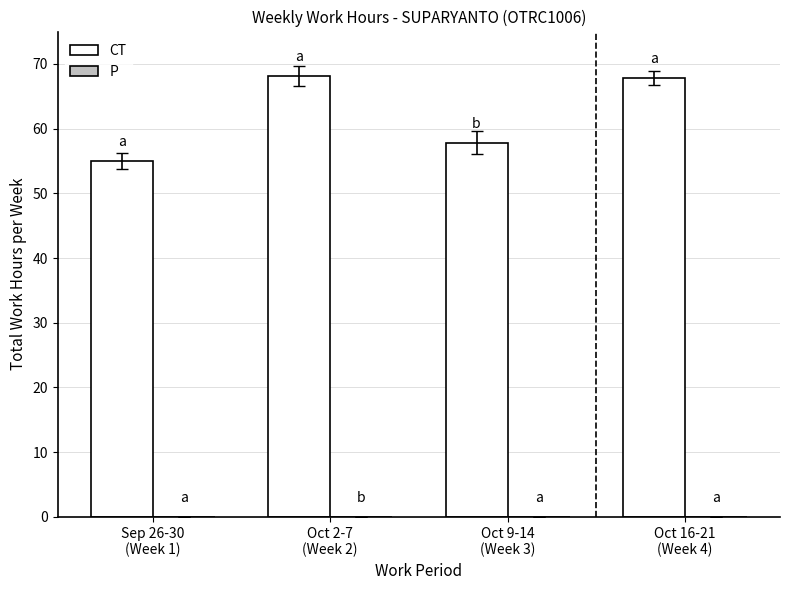

What is the greatest value displayed?

68.2